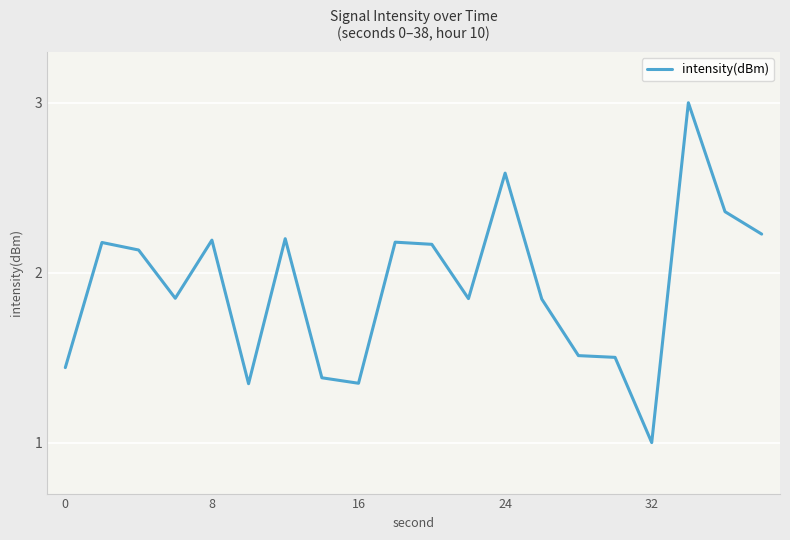

What is the difference between the maximum and minimum values?

2.0